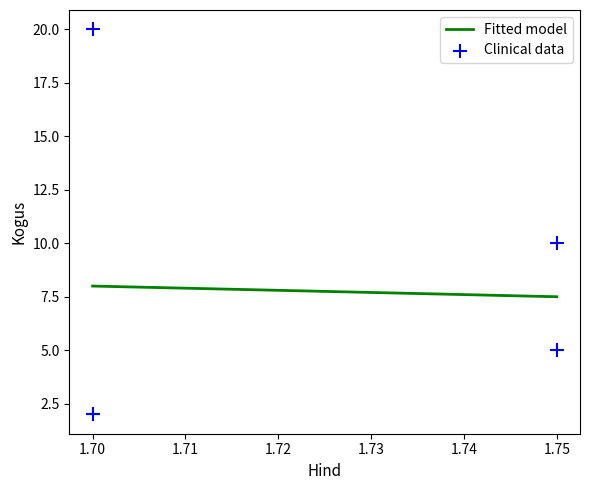

What is the change in value from 1.7 to 1.75?

+3